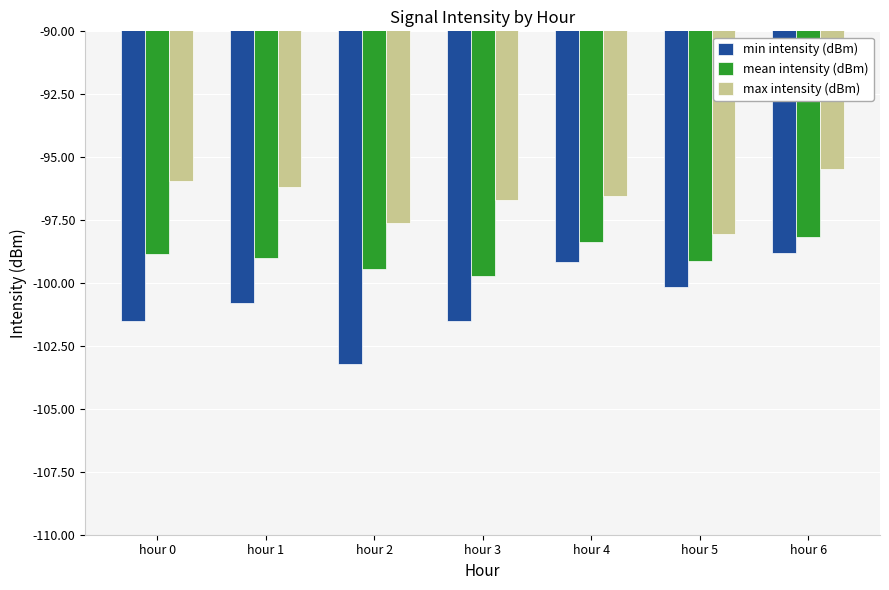

What is the value of the max intensity (dBm) bar at the 4th from the left?

-96.7